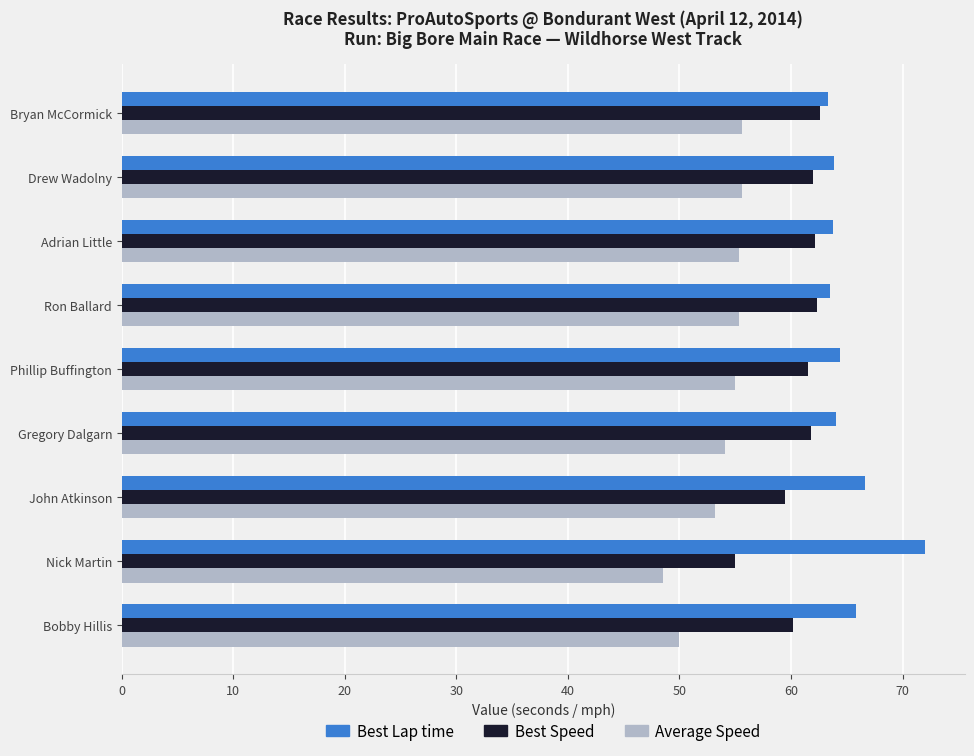

The value of Average Speed at Gregory Dalgarn is 54.1. True or false?

True